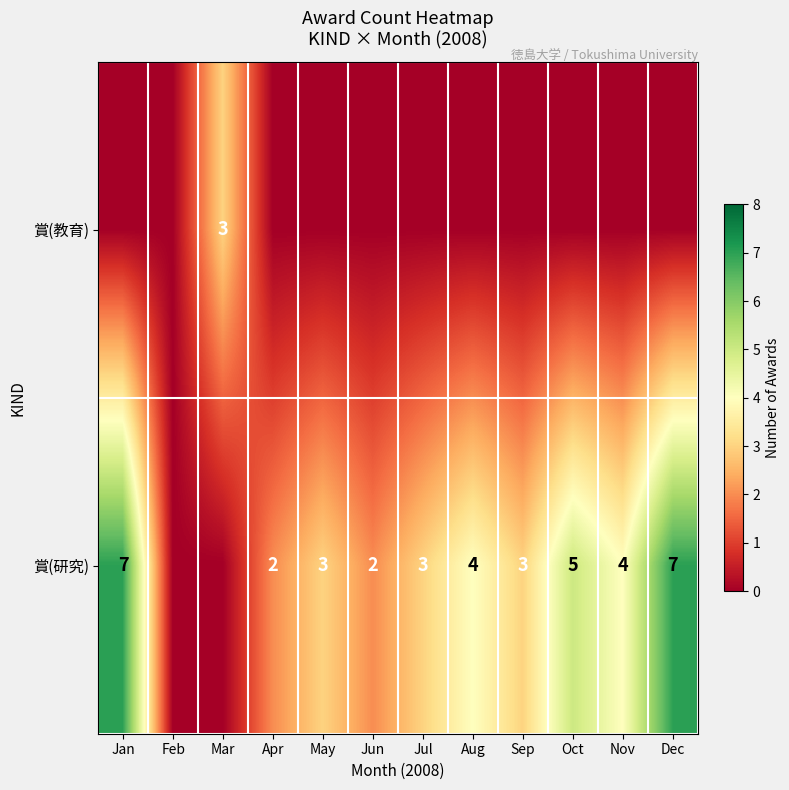

The 賞(研究) series shows 1 at Nov. True or false?

False